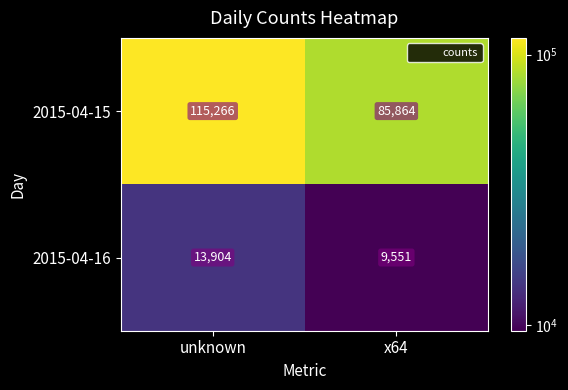

What is the difference between the maximum and minimum values in the 2015-04-15 series?

29402